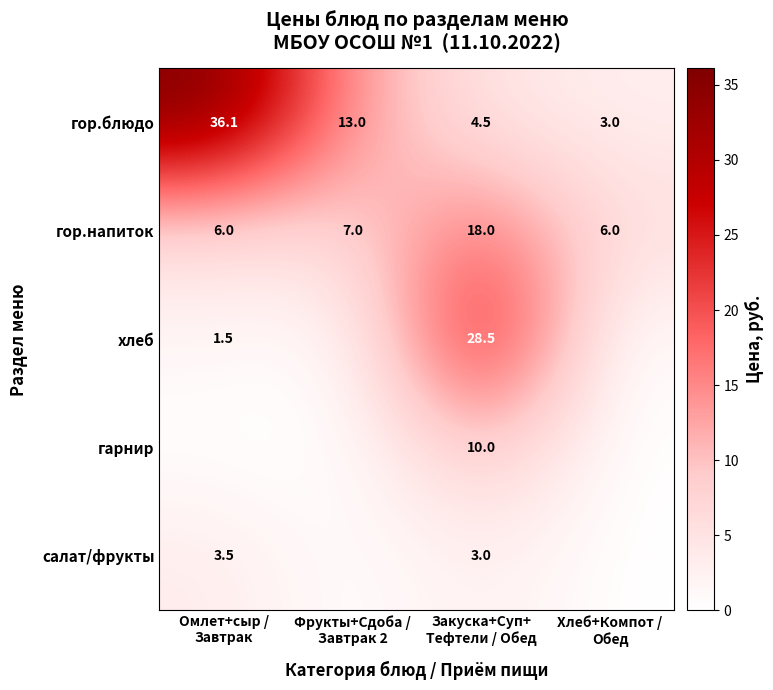

What is the difference between the maximum and second lowest values in the гор.напиток series?

12.0